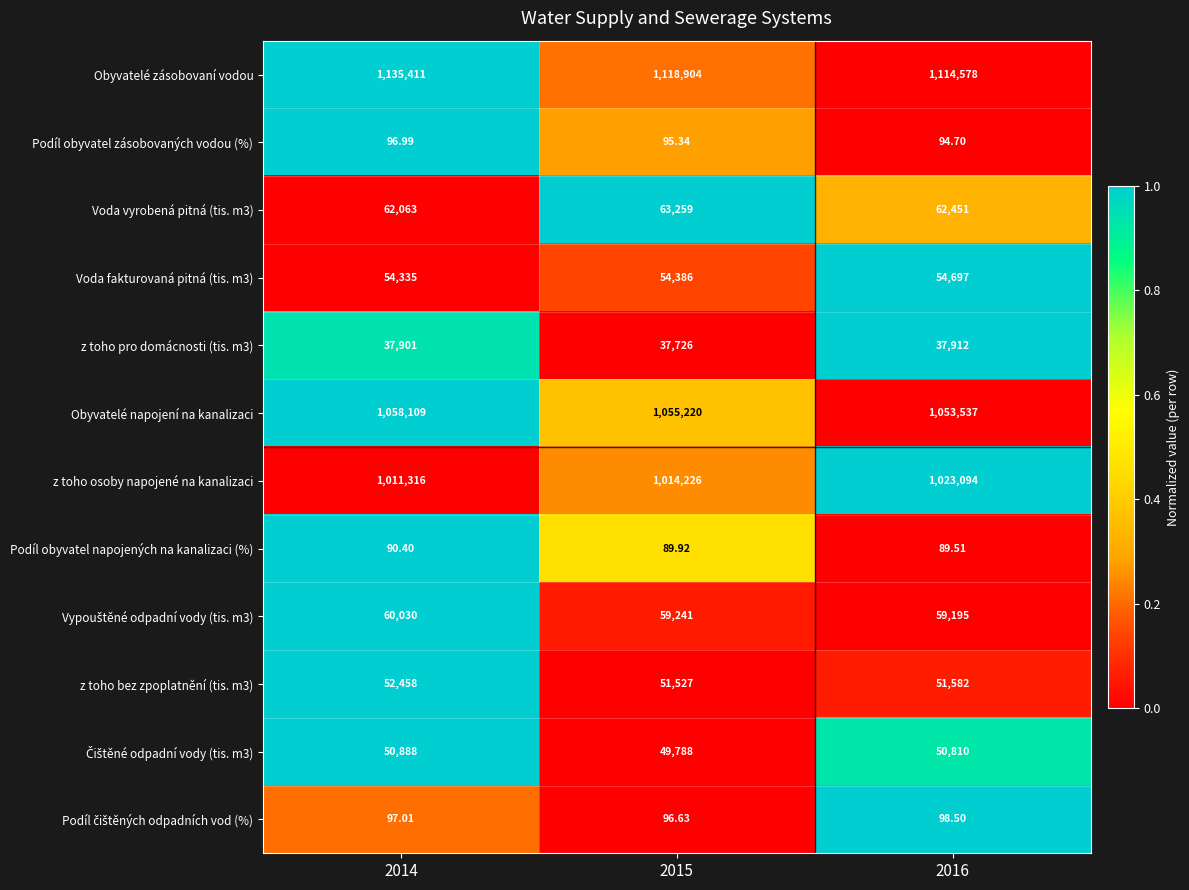

Between 2014 and 2016, which series saw the biggest shift?

Obyvatelé zásobovaní vodou